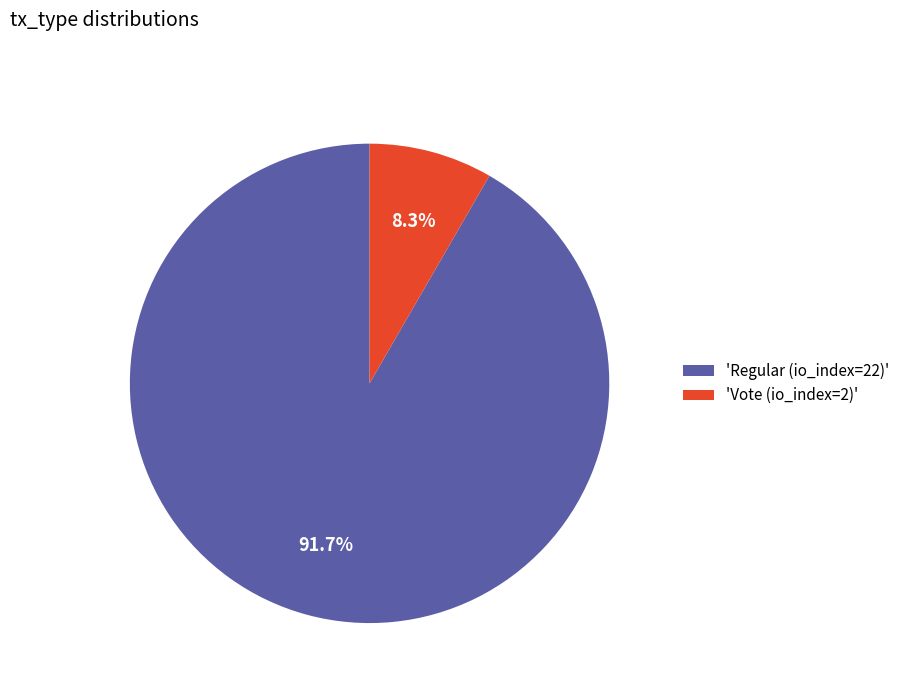

Between 'Regular (io_index=22)' and 'Vote (io_index=2)', which is larger?

'Regular (io_index=22)'